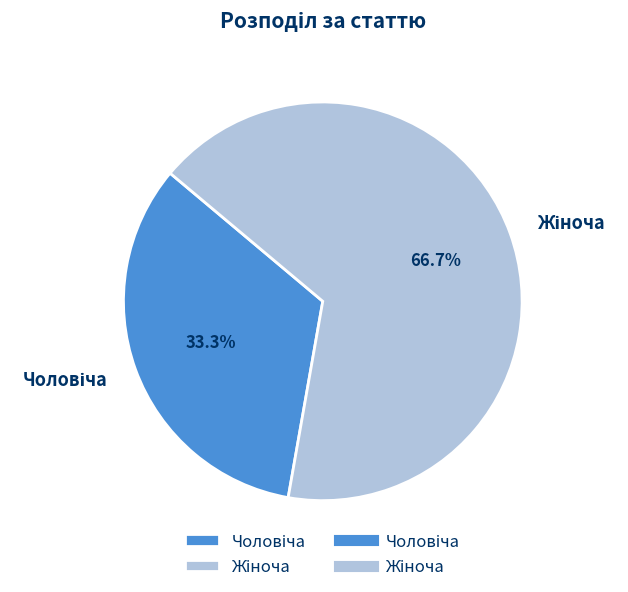

How many slices are in this pie chart?

2